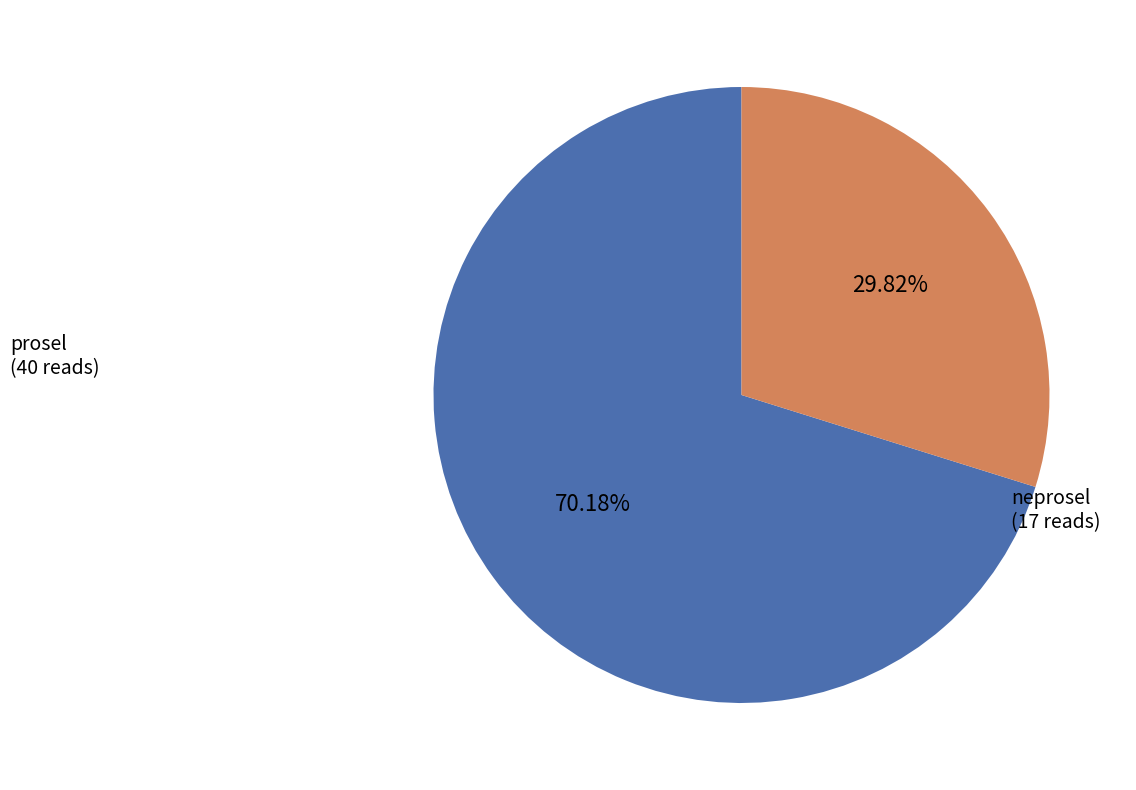

How many segments does this pie chart have?

2